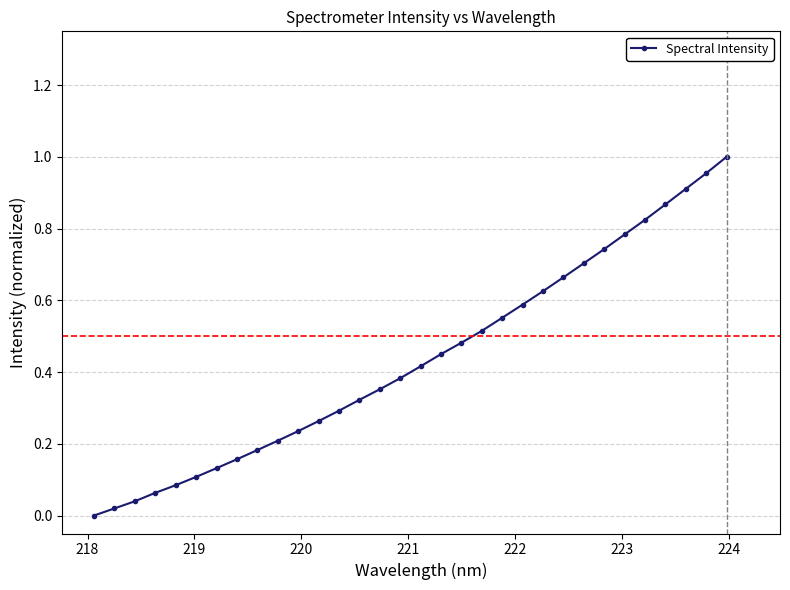

Does the chart have visible grid lines?

Yes